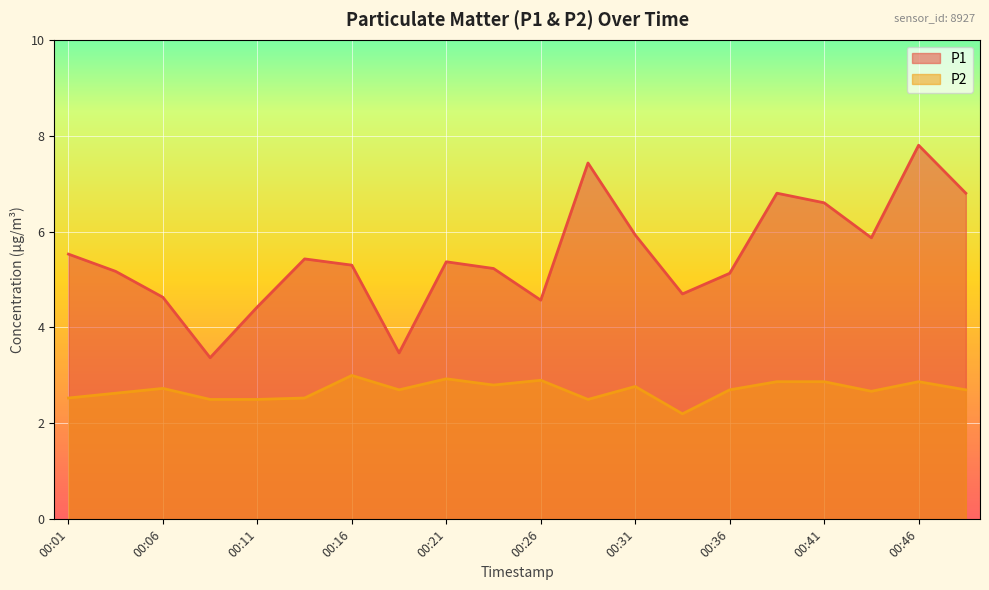

Reading left to right, list all the values displayed in this chart.

P1: 00:01=5.5	00:04=5.2	00:06=4.6	00:09=3.4	00:11=4.4	00:14=5.4	00:16=5.3	00:19=3.5	00:21=5.4	00:24=5.2	00:26=4.6	00:29=7.4	00:31=5.9	00:34=4.7	00:36=5.1	00:39=6.8	00:41=6.6	00:44=5.9	00:46=7.8	00:49=6.8
P2: 00:01=2.5	00:04=2.6	00:06=2.7	00:09=2.5	00:11=2.5	00:14=2.5	00:16=3.0	00:19=2.7	00:21=2.9	00:24=2.8	00:26=2.9	00:29=2.5	00:31=2.8	00:34=2.2	00:36=2.7	00:39=2.9	00:41=2.9	00:44=2.7	00:46=2.9	00:49=2.7